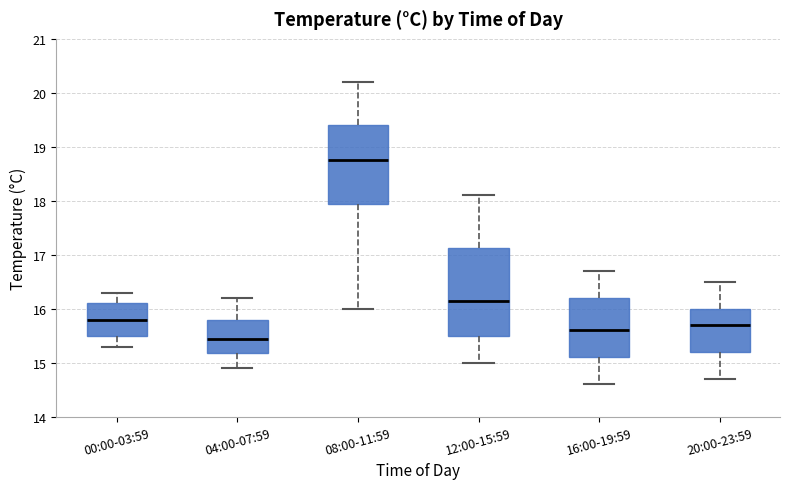

Where does the lower whisker of the box for 04:00-07:59 end on the y-axis? The values are not printed on the chart, so give them approximately, as read against the axis.

14.9